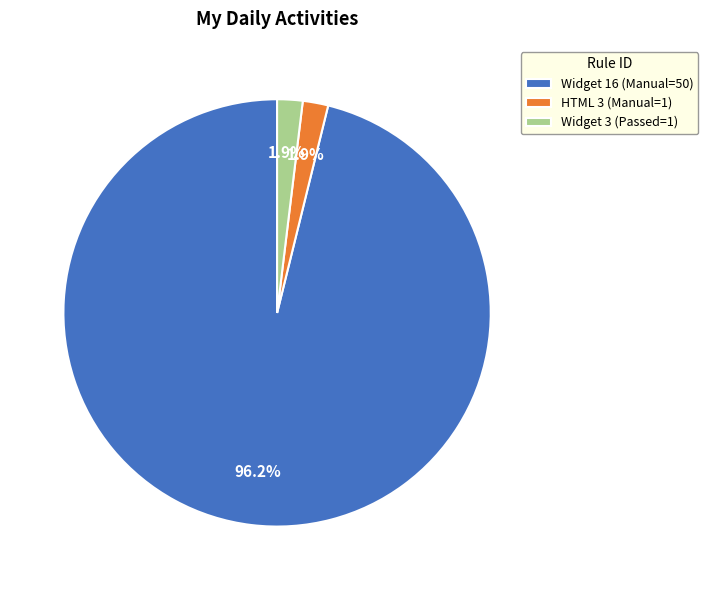

What is the total percentage of HTML 3 (Manual=1) and Widget 16 (Manual=50)?

98.1%